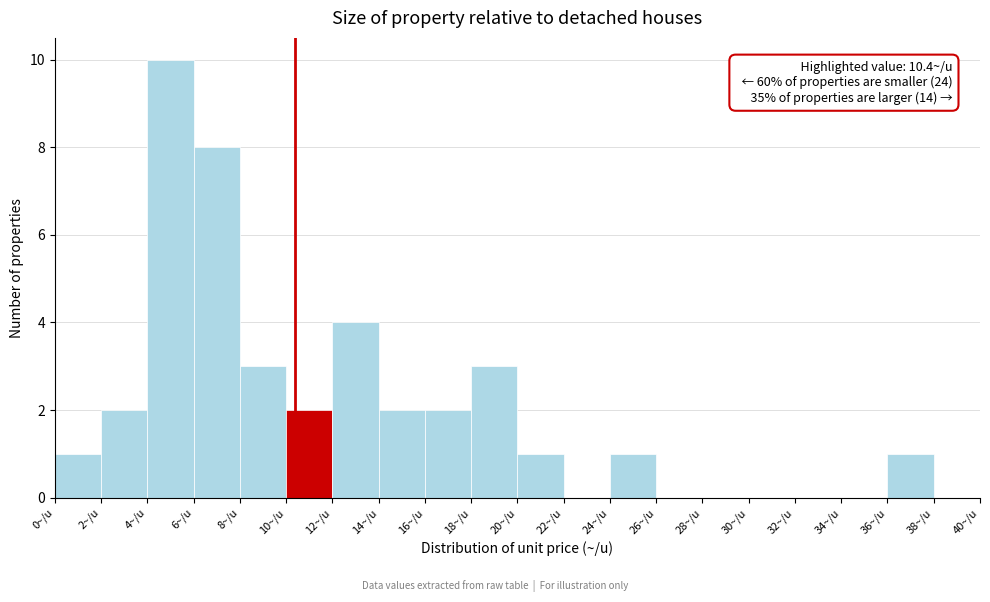

Over which range of the x-axis is the bar tallest?

4 to 6